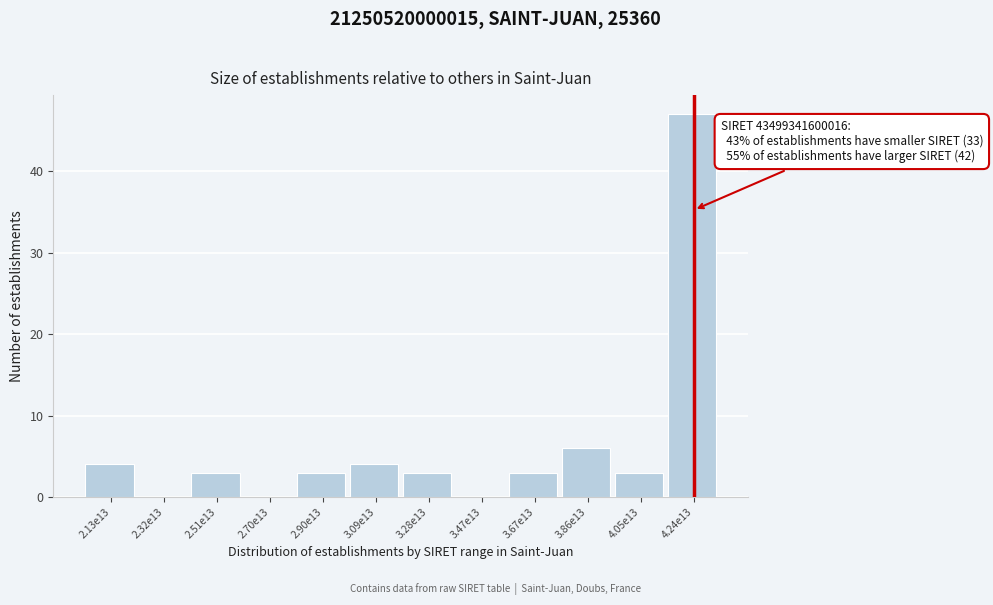

Reading right to left, extract all data points from this chart.

4.24e13=47	4.05e13=3	3.86e13=6	3.67e13=3	3.47e13=0	3.28e13=3	3.09e13=4	2.90e13=3	2.70e13=0	2.51e13=3	2.32e13=0	2.13e13=4